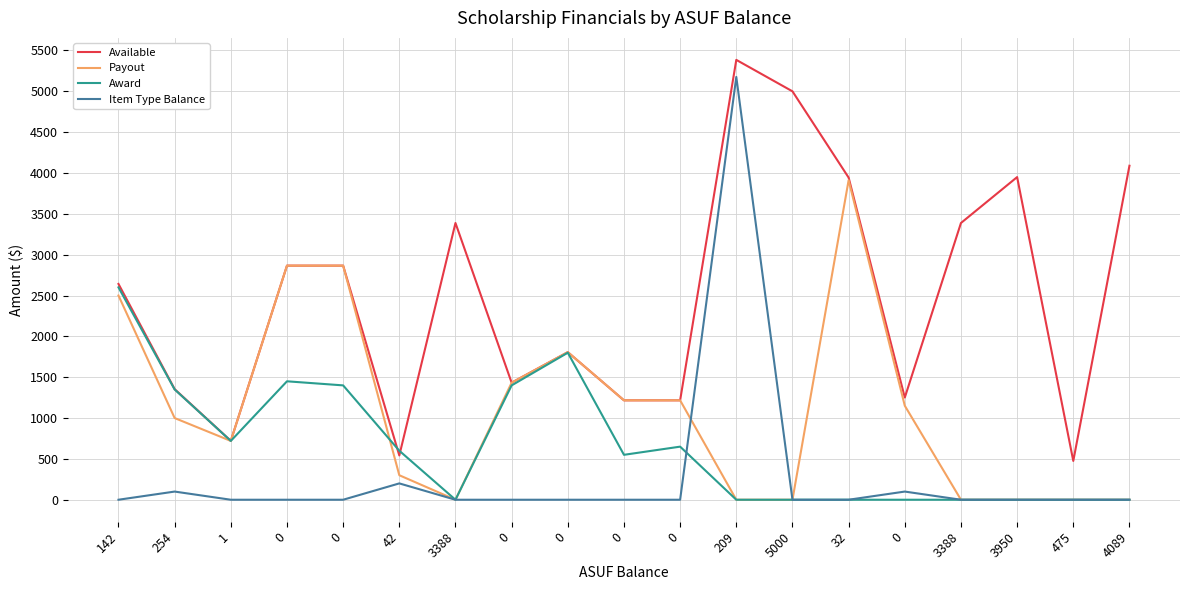

True or false: Available and Award cross at least once.

True